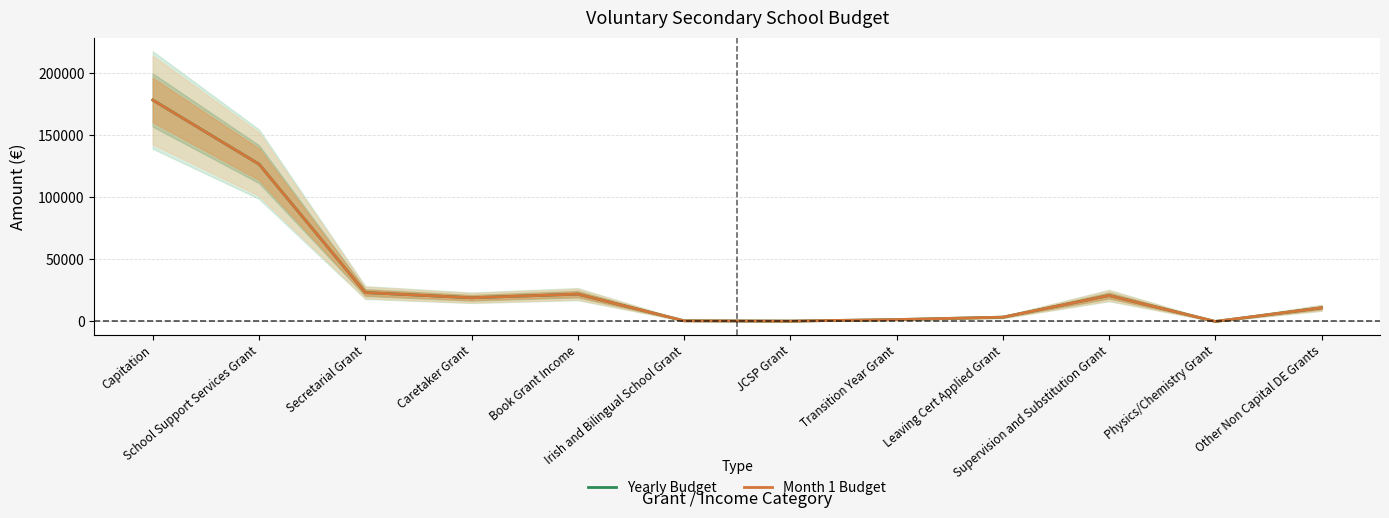

At which label does Yearly Budget reach its minimum?

Physics/Chemistry Grant